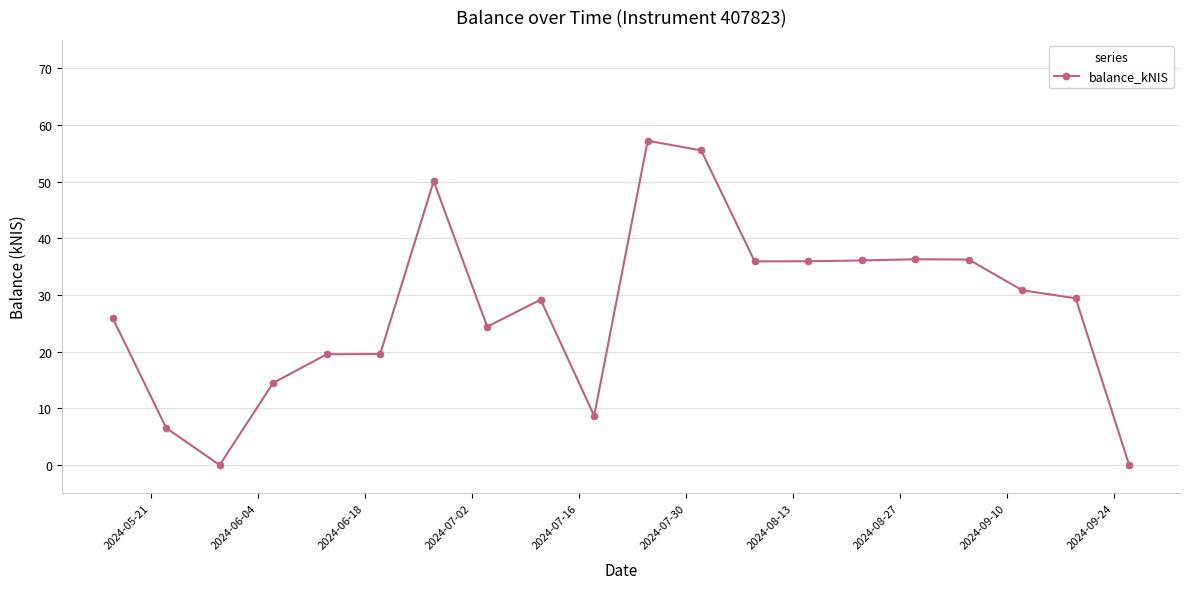

What is the difference between the maximum and minimum values?

57.2